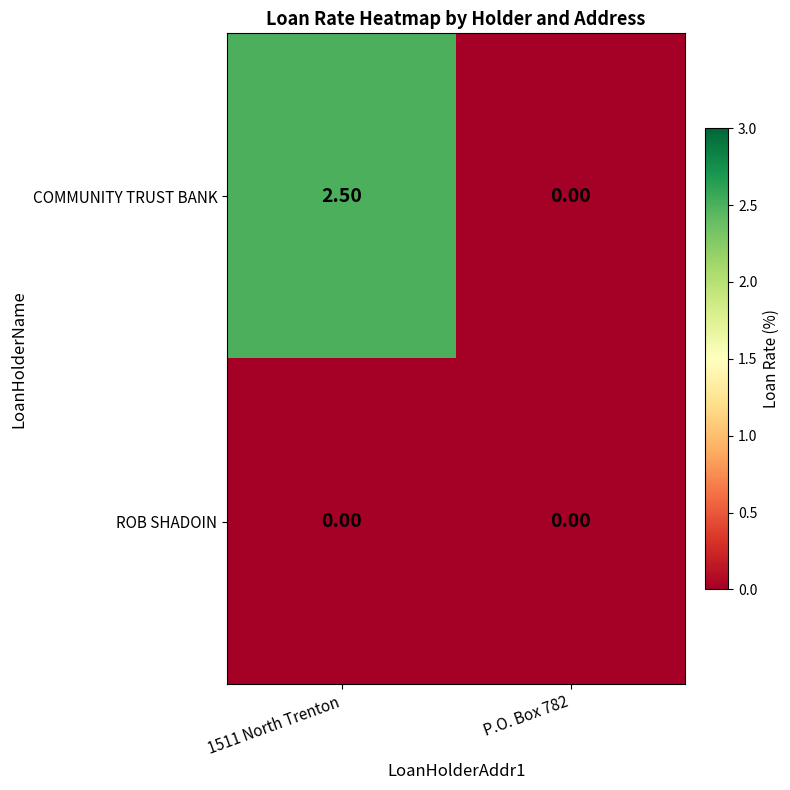

At 1511 North Trenton, list the series in order from smallest to largest.

ROB SHADOIN, COMMUNITY TRUST BANK